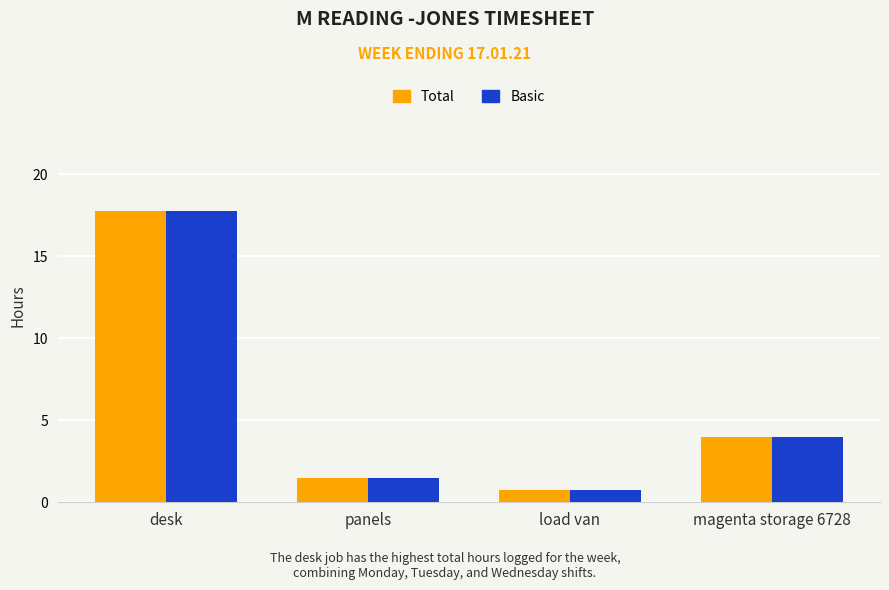

What value does the Basic series have at desk?

17.8